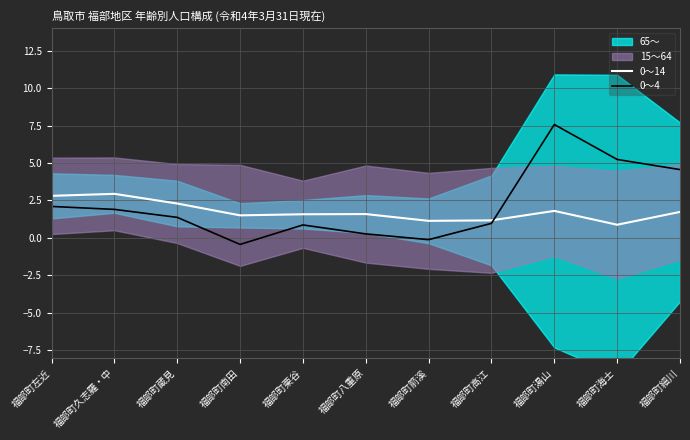

List the labels in order of 0～14 value, smallest first.

福部町海士, 福部町箭溪, 福部町高江, 福部町南田, 福部町栗谷, 福部町八重原, 福部町細川, 福部町湯山, 福部町蔵見, 福部町左近, 福部町久志羅・中